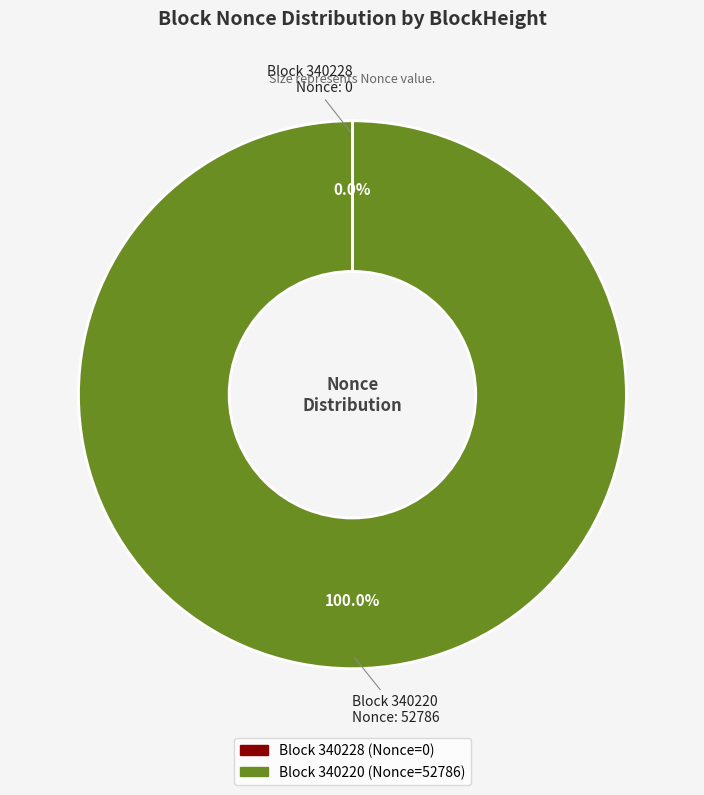

Is there a majority slice in this chart?

Yes